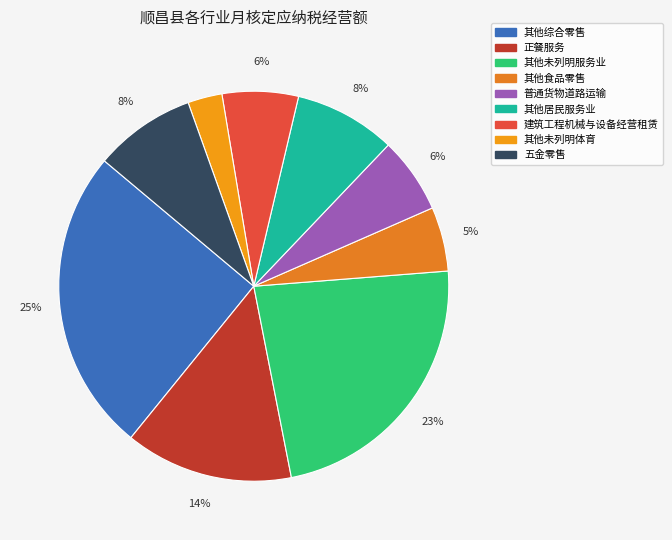

To the nearest percent, what portion does 其他食品零售 represent?

5%